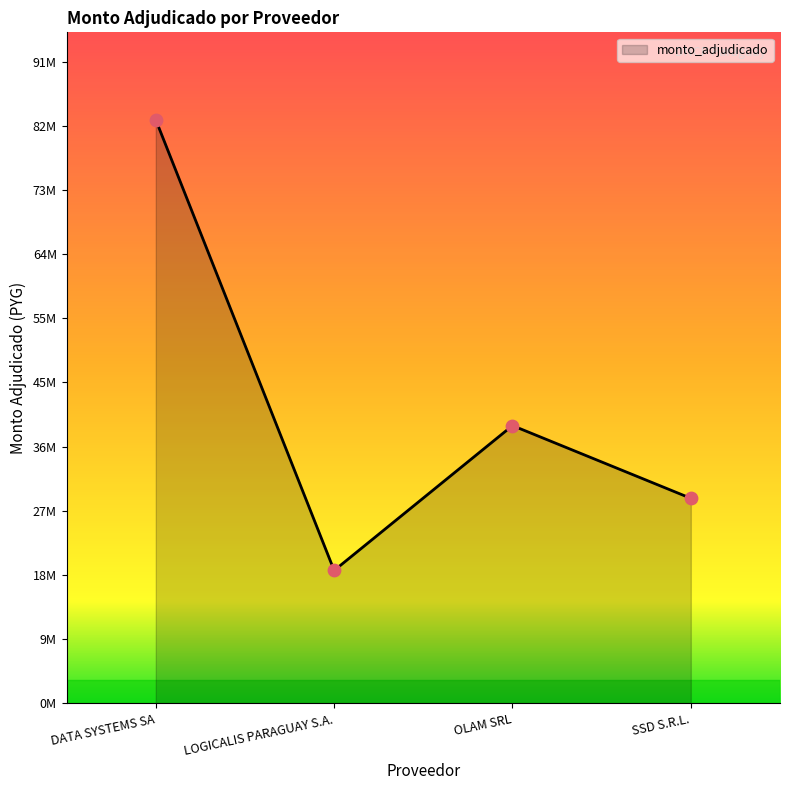

What is the change in value from DATA SYSTEMS SA to OLAM SRL?

-43702670